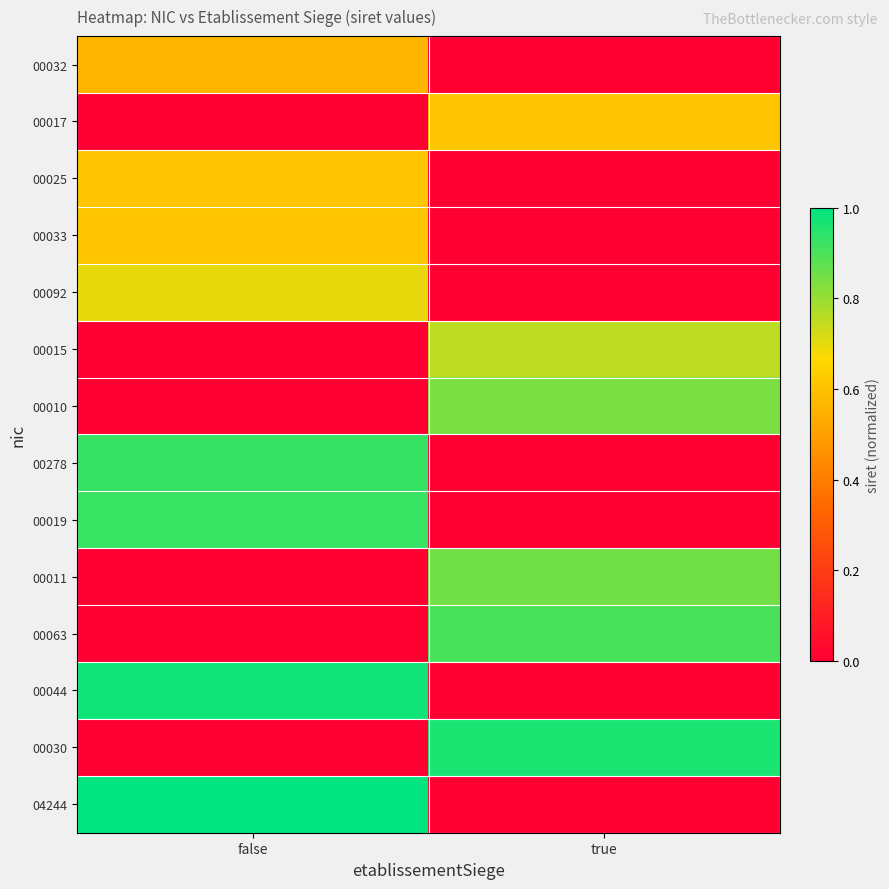

At how many categories does at least one series exceed 0?

2